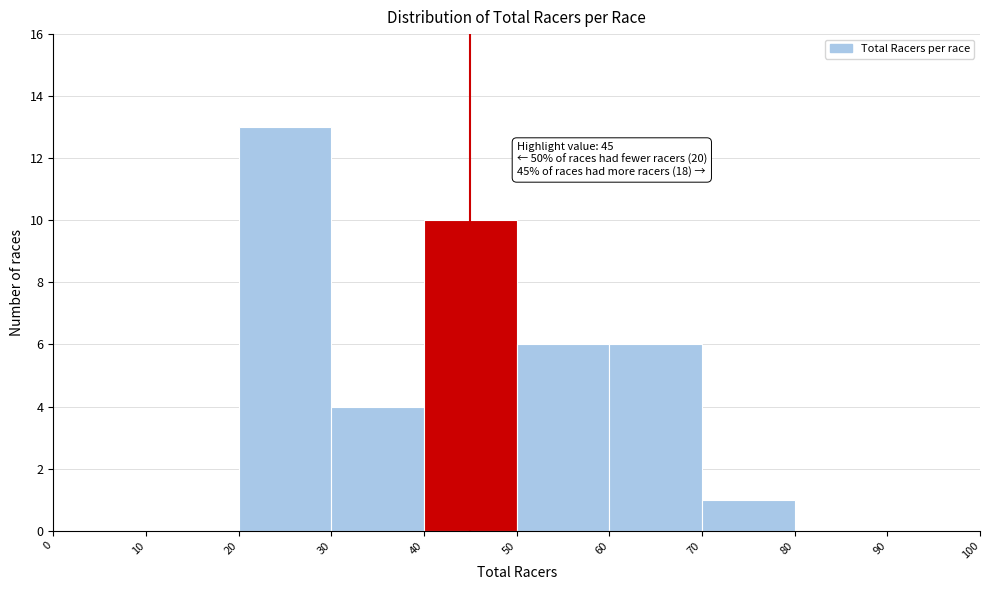

Over which range of the x-axis is the bar tallest?

20 to 30